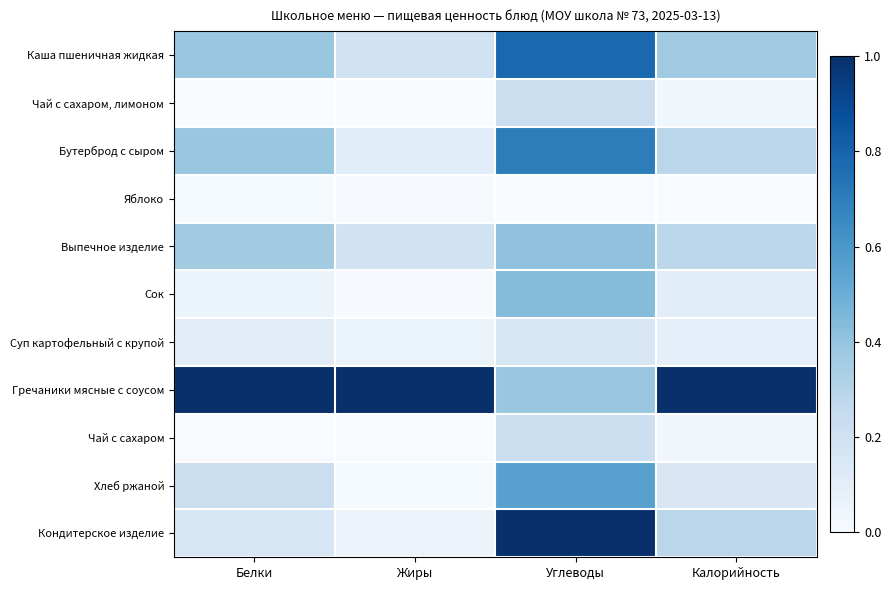

Rank the series by their maximum value, from highest to lowest.

Гречаники мясные с соусом, Кондитерское изделие, Каша пшеничная жидкая, Бутерброд с сыром, Хлеб ржаной, Сок, Выпечное изделие, Чай с сахаром, лимоном, Чай с сахаром, Суп картофельный с крупой, Яблоко